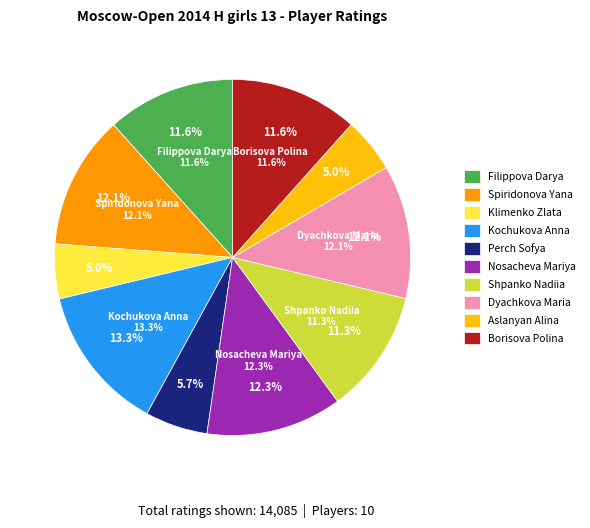

Does Spiridonova Yana represent more than half of the total?

No